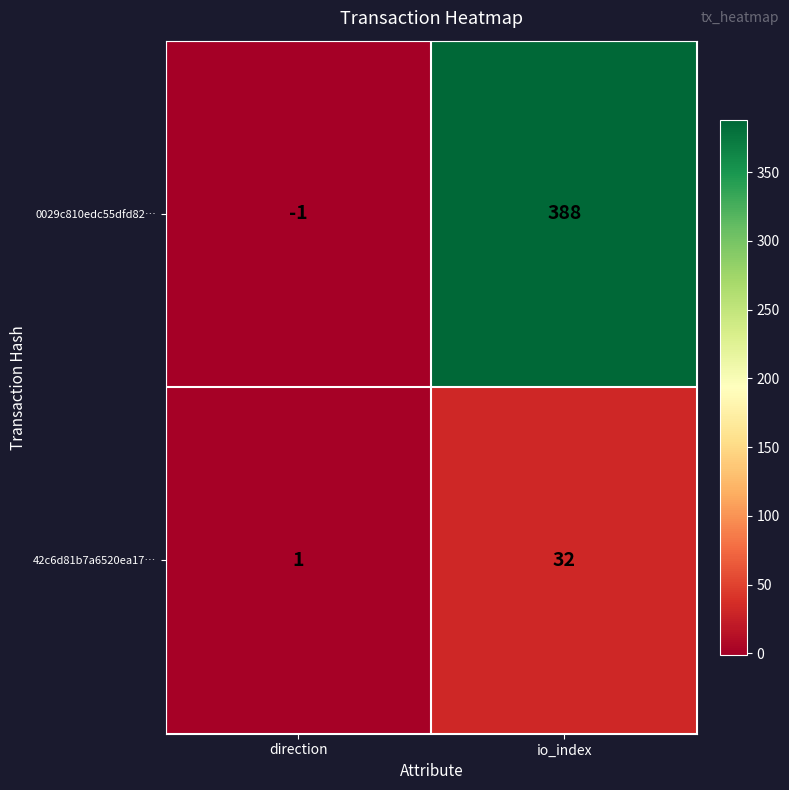

At which label is 42c6d81b7a6520ea17… closest to 16?

direction